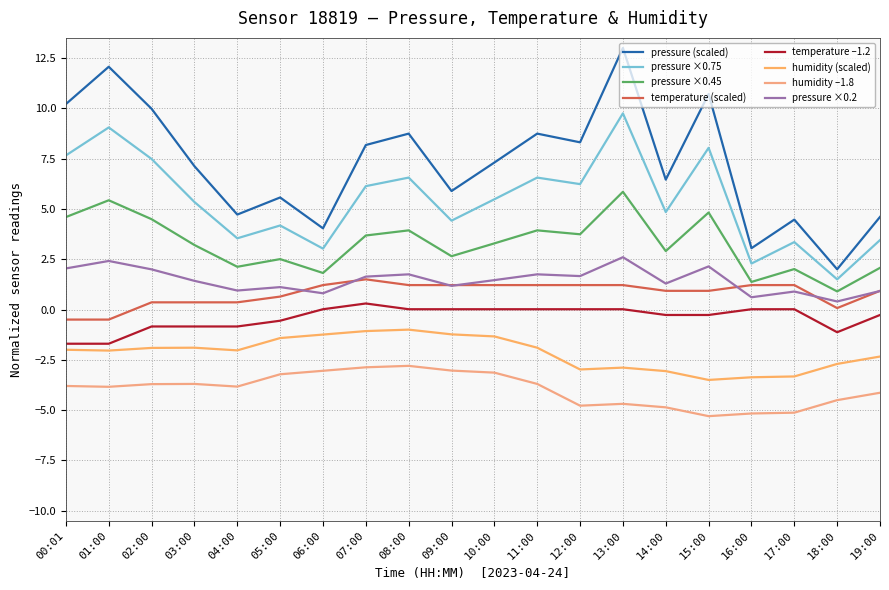

Does the chart display data point markers on the line(s)?

No